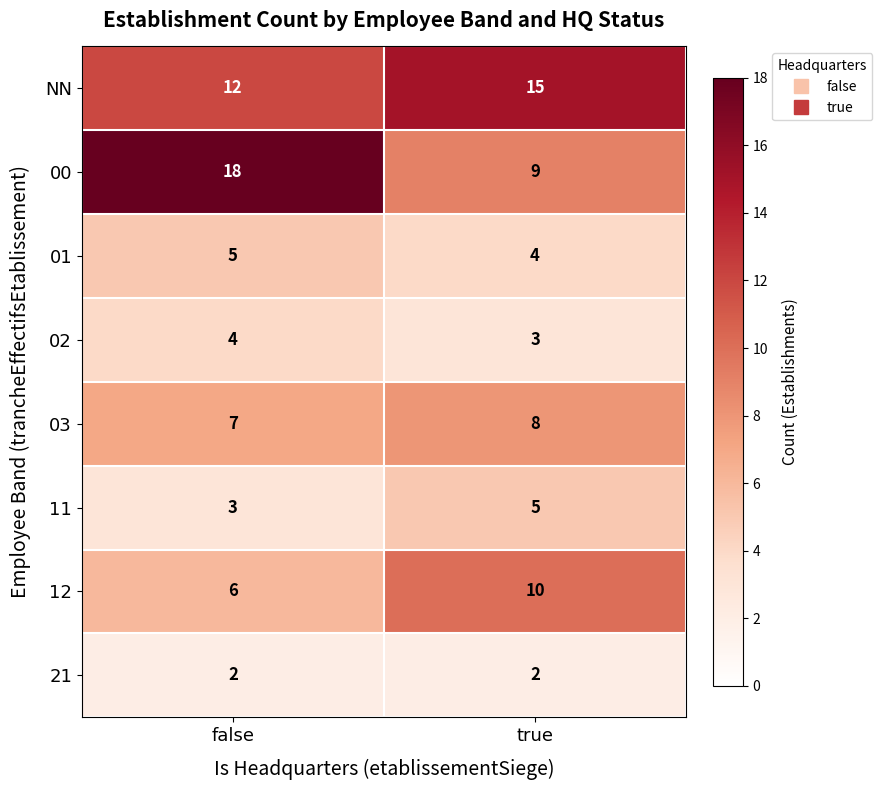

What is the minimum value for 11?

3